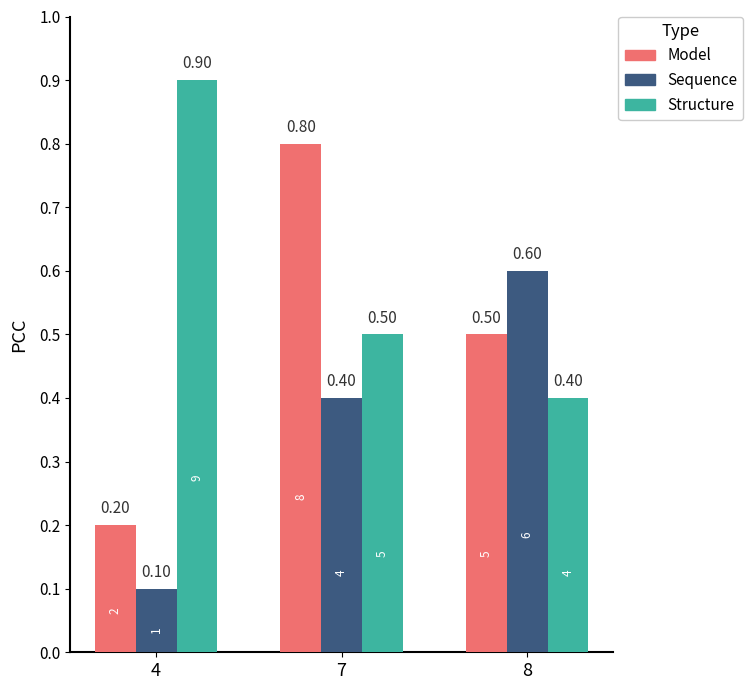

At how many categories does at least one series exceed 0?

3